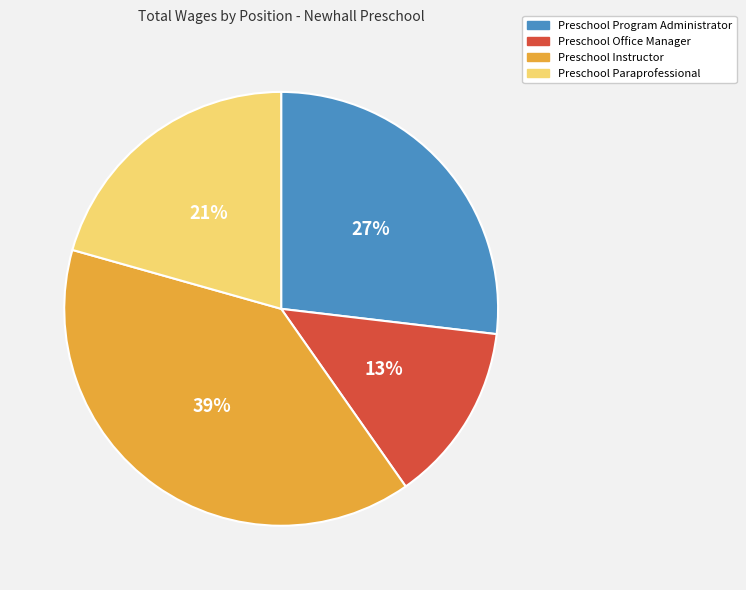

What is the smallest slice in the pie chart?

Preschool Office Manager